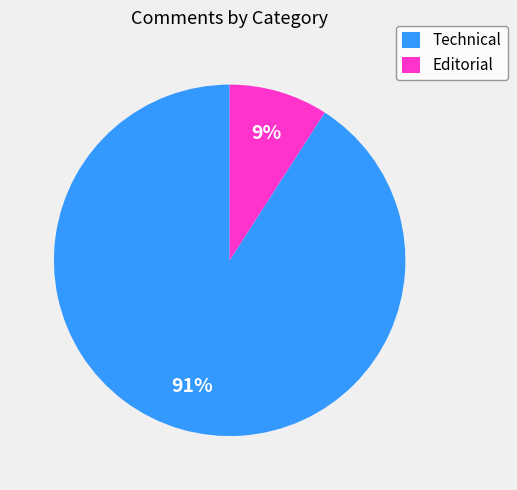

How many slices are in this pie chart?

2